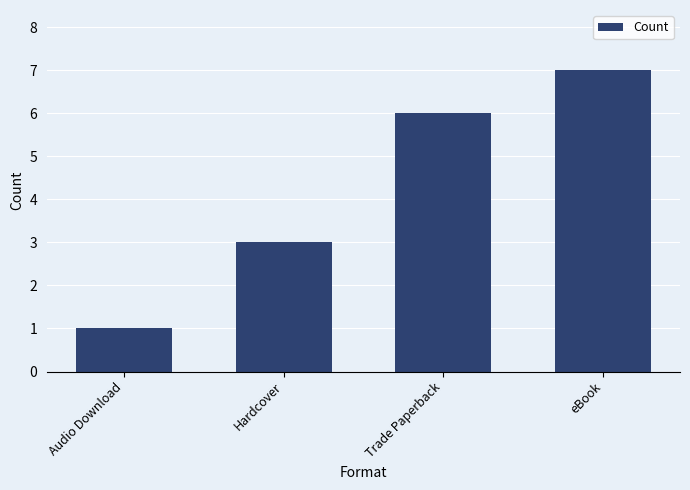

What is the ratio of the value at Hardcover to the value at eBook?

0.4